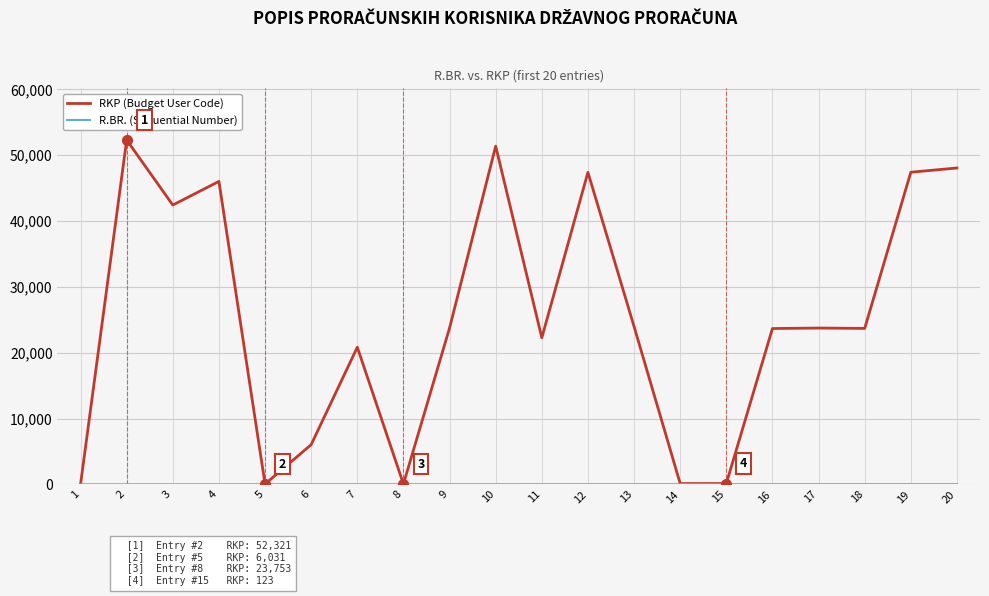

Is it true that RKP (Budget User Code) equals 12950 at 7?

False